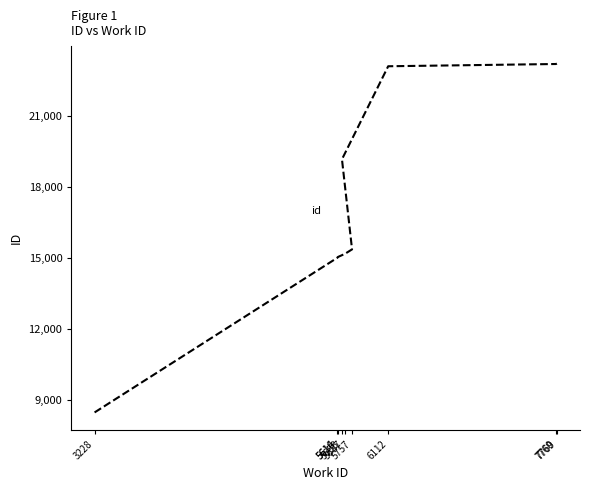

What is the difference between the maximum and minimum values?

14715